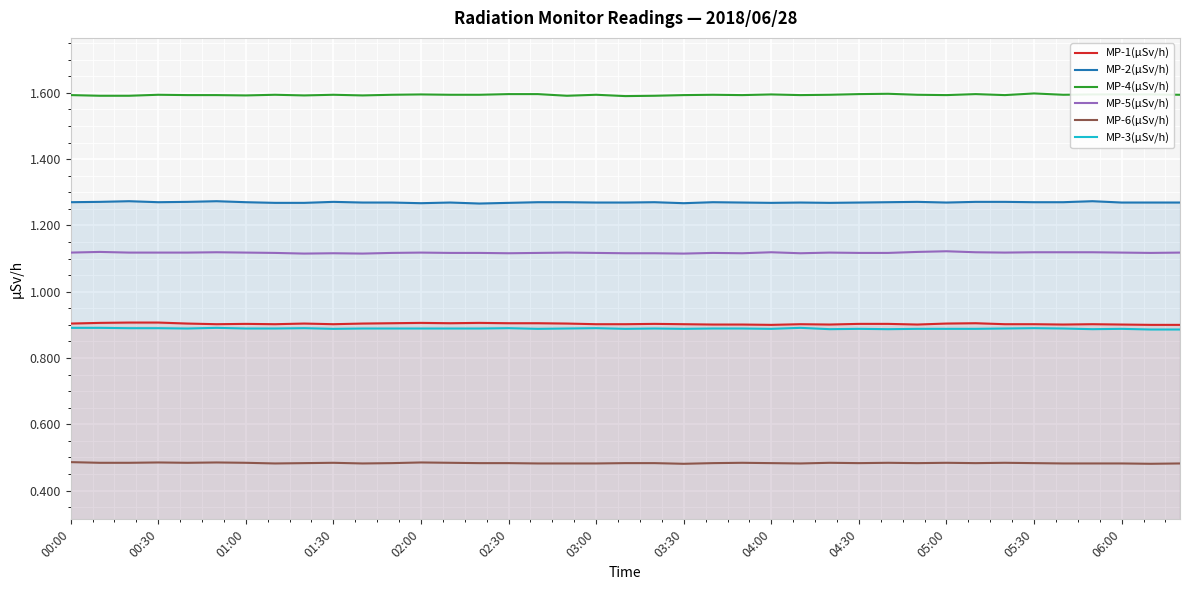

What is the average value of the MP-1(µSv/h) series?

0.9